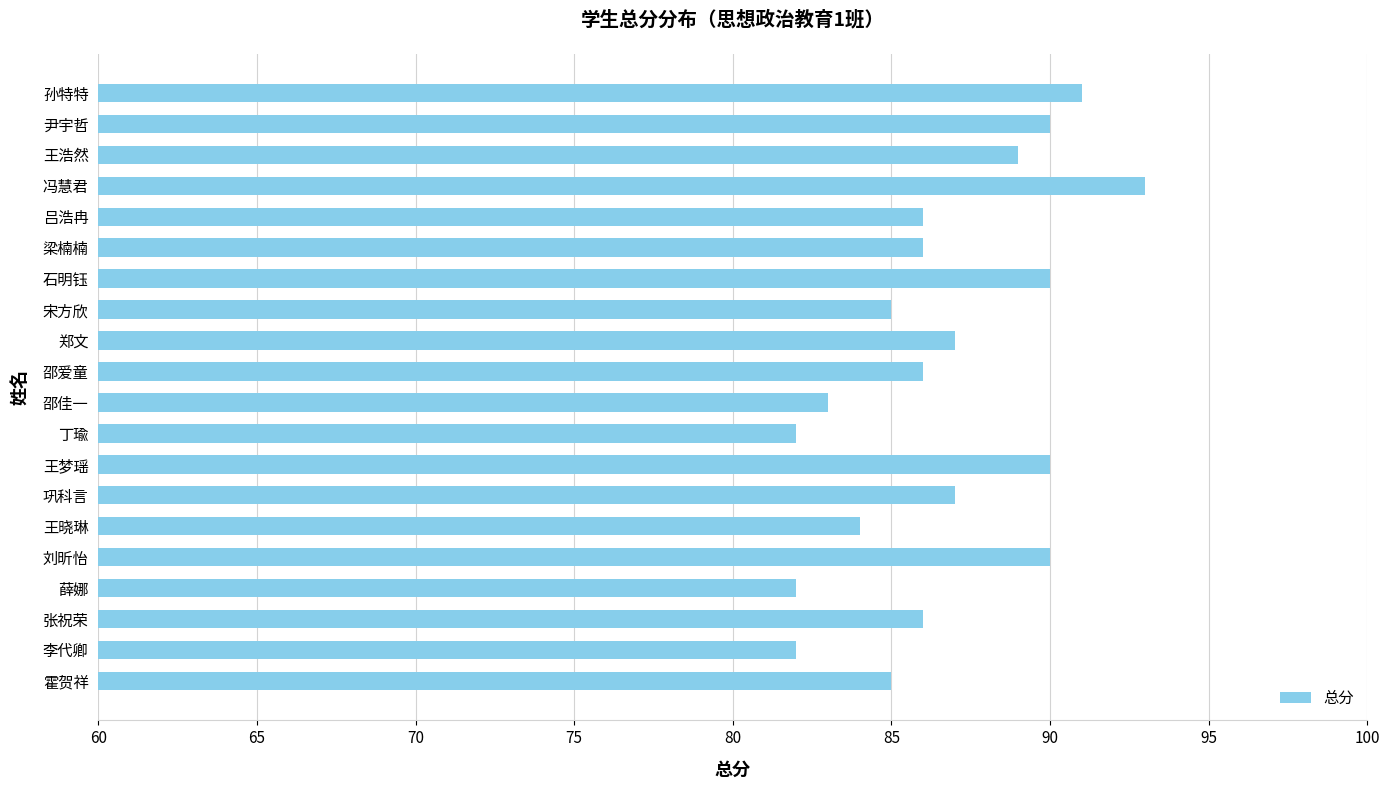

What is the maximum value shown in the chart?

93